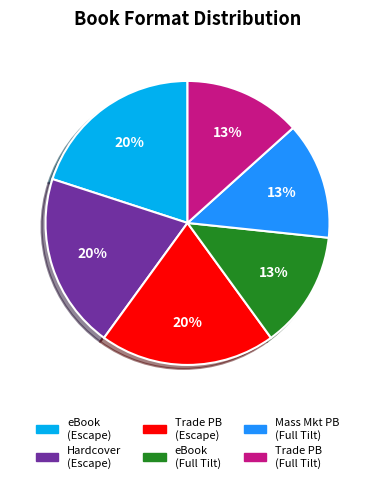

Is there any slice that represents more than half of the pie?

No